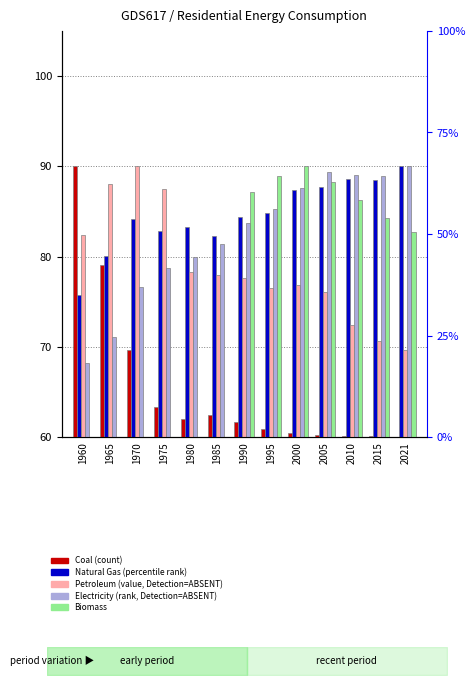

How many bars are there in total?

65